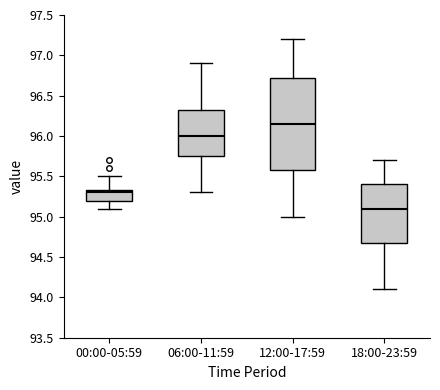

Which box has the lowest median line?

18:00-23:59